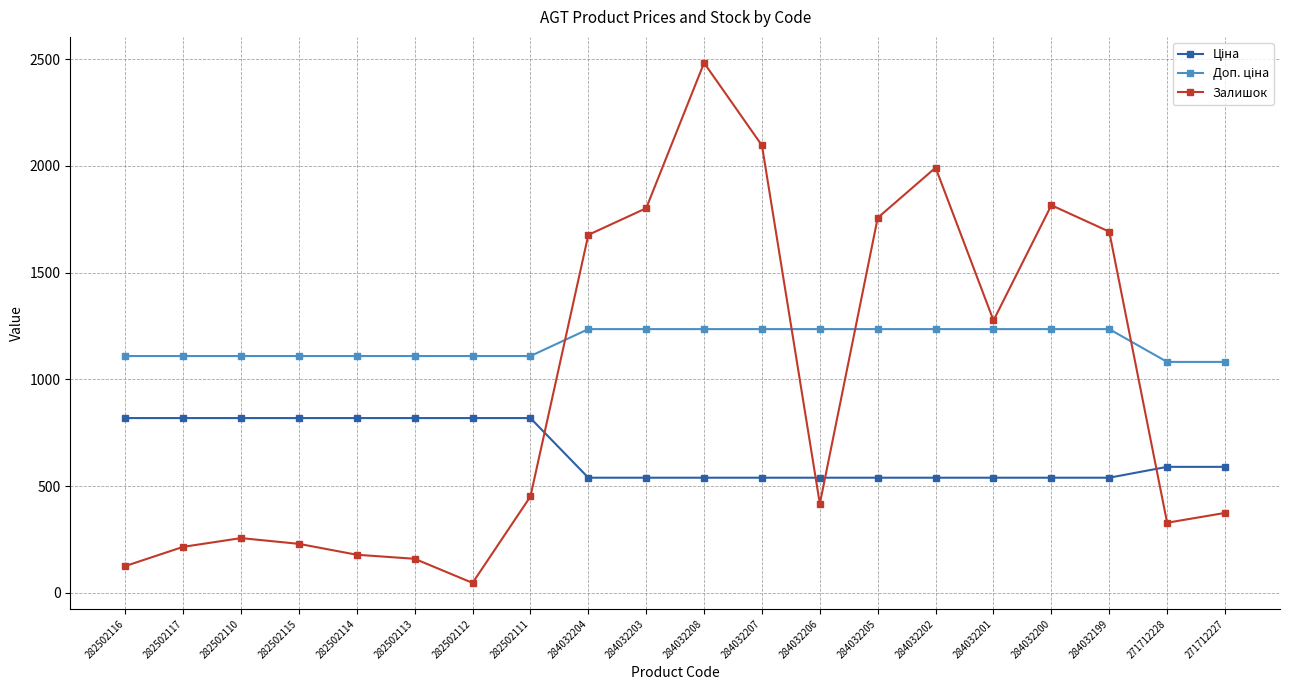

What is the value of the Залишок point at the 16th from the left?

1276.0